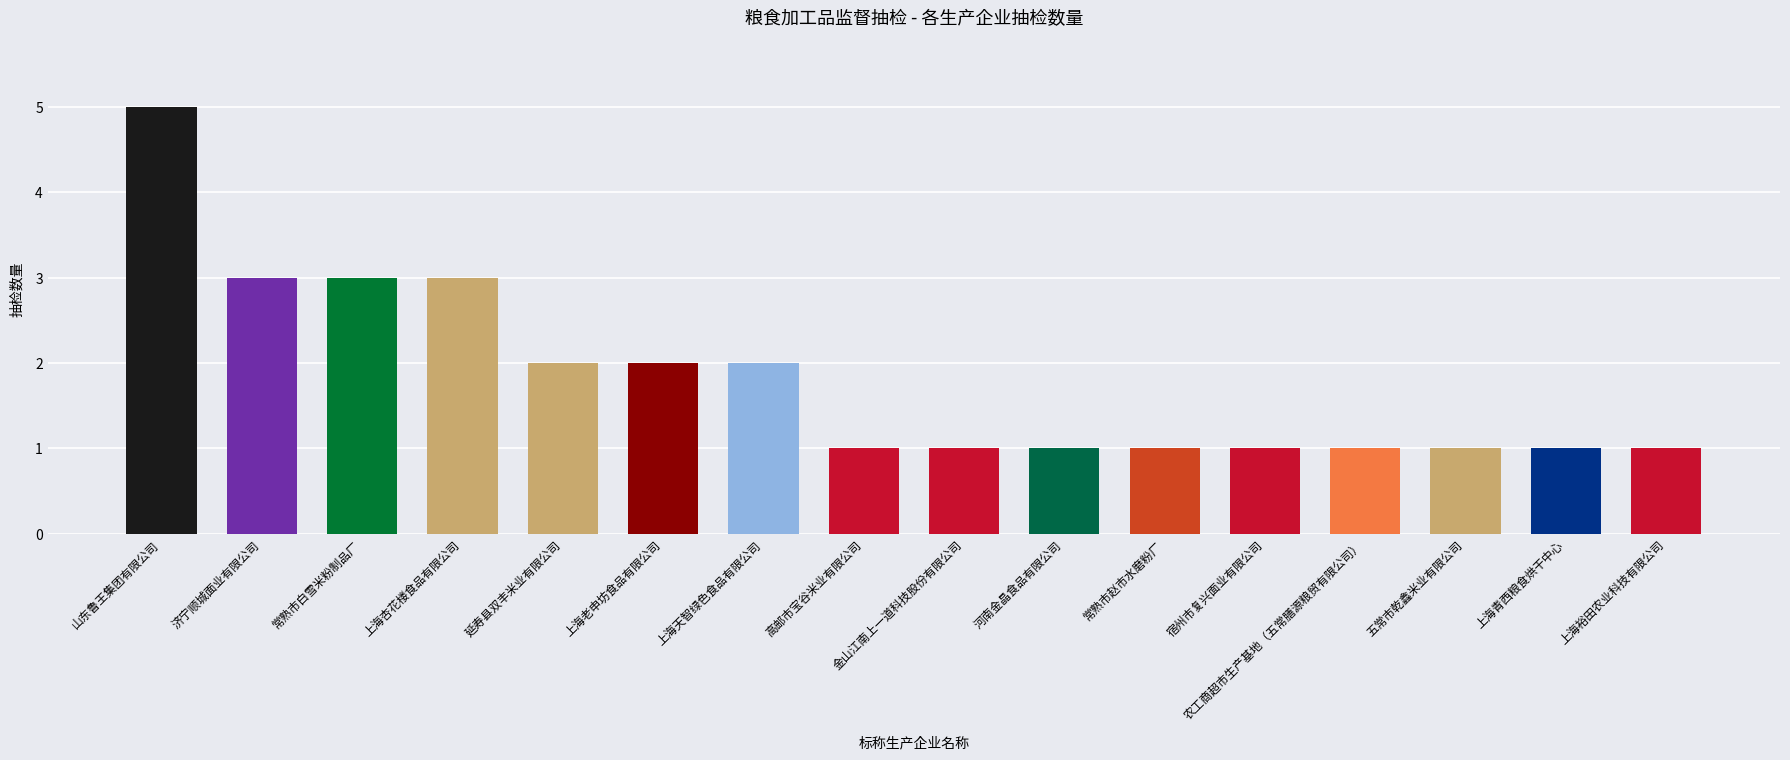

Is it true that the value at 上海老申坊食品有限公司 is 2?

True